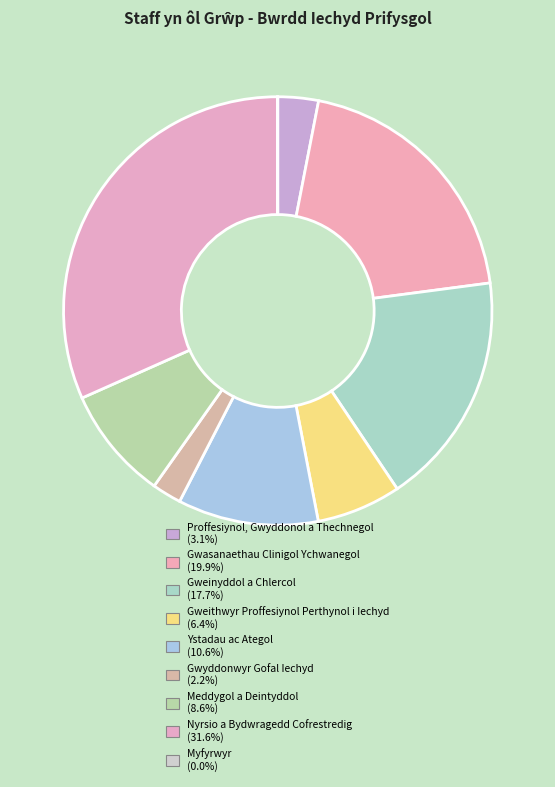

Rank the categories by value from lowest to highest.

Myfyrwyr, Gwyddonwyr Gofal Iechyd, Proffesiynol, Gwyddonol a Thechnegol, Gweithwyr Proffesiynol Perthynol i Iechyd, Meddygol a Deintyddol, Ystadau ac Ategol, Gweinyddol a Chlercol, Gwasanaethau Clinigol Ychwanegol, Nyrsio a Bydwragedd Cofrestredig